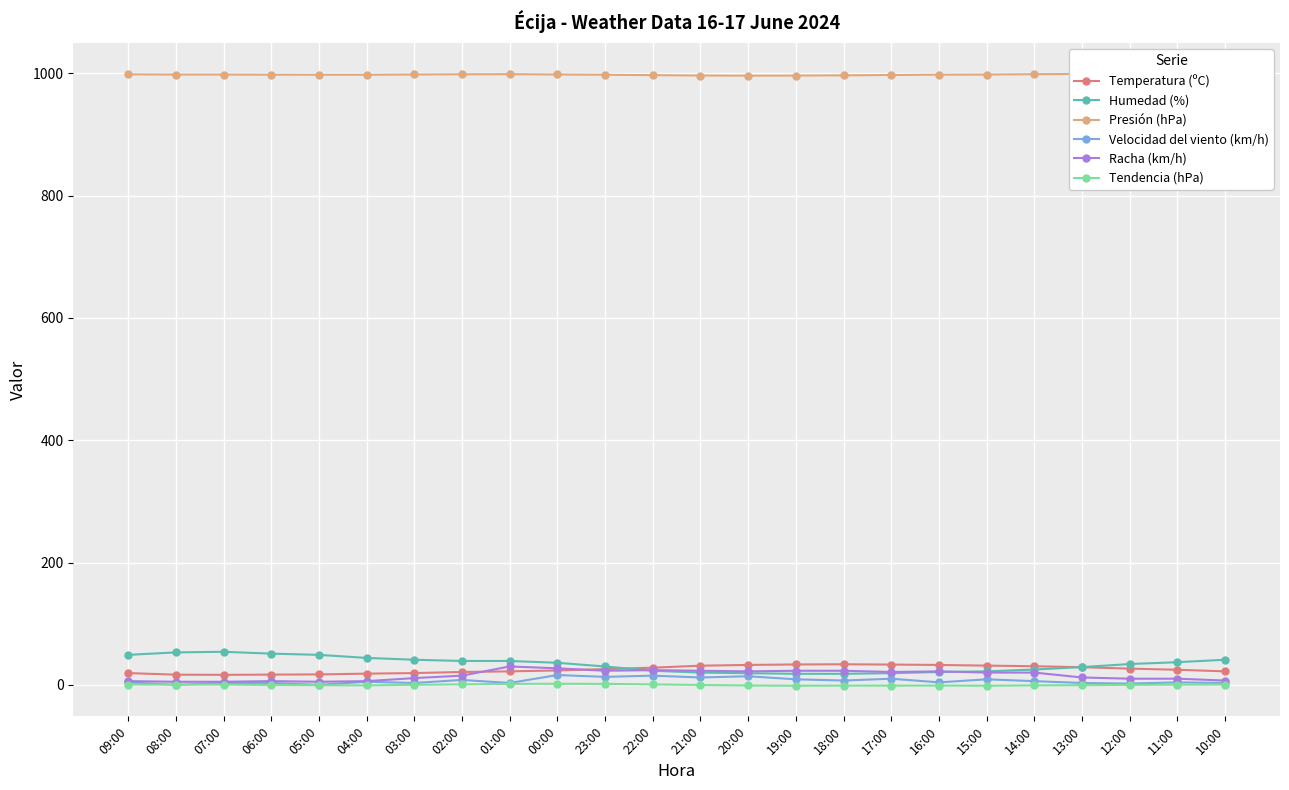

Which series ends up on top after the final intersection of Humedad (%) and Racha (km/h)?

Humedad (%)